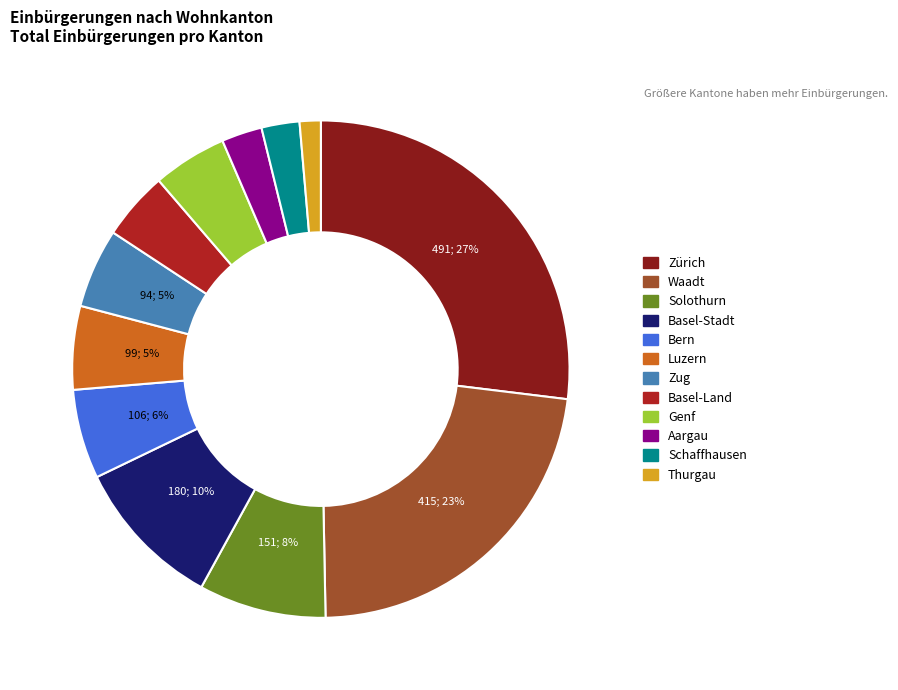

Between Basel-Stadt and Zug, which is larger?

Basel-Stadt